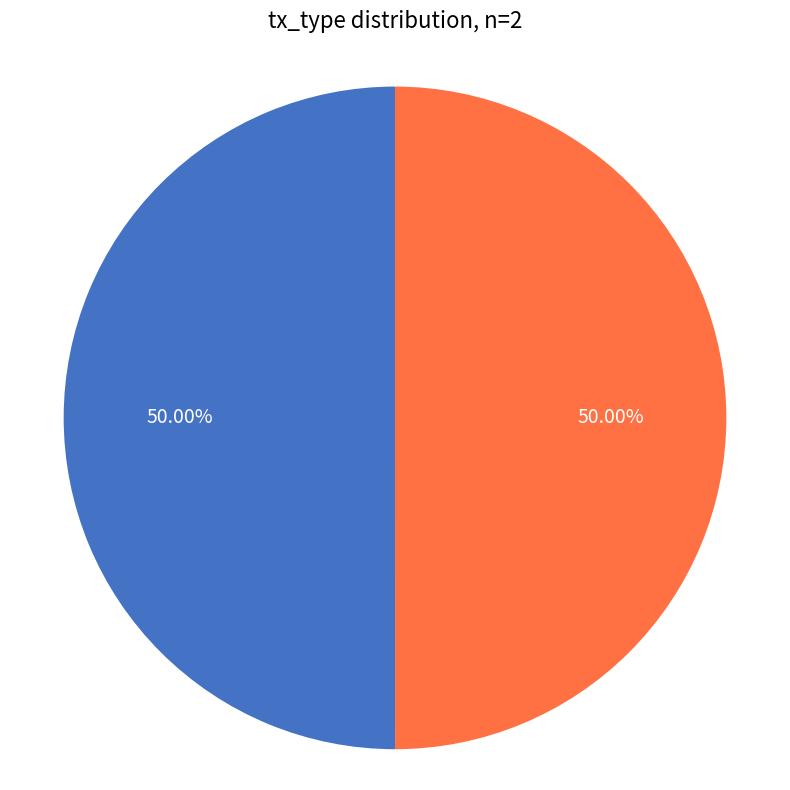

What is the ratio of the value at Regular to the value at Vote?

1.0